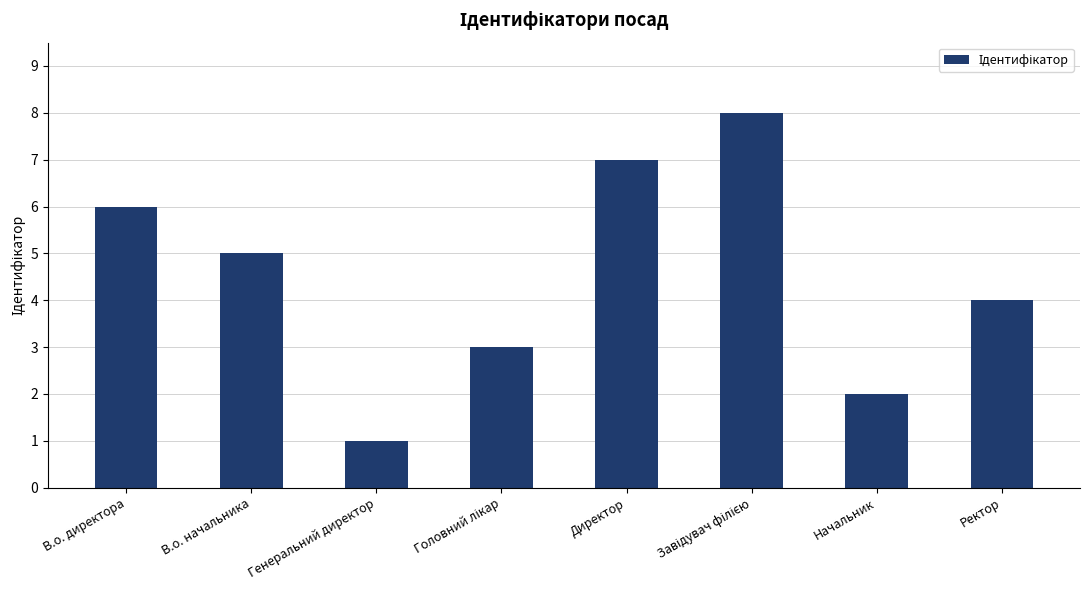

Between Начальник and Ректор, which is larger?

Ректор